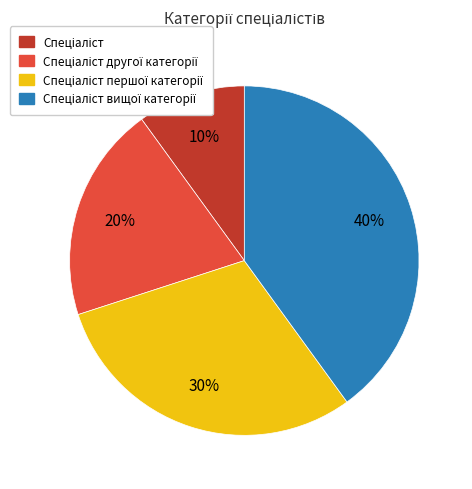

To the nearest percent, what is the average slice percentage?

25%